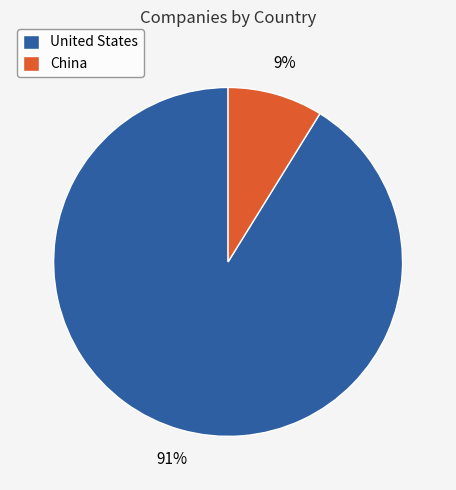

What is the majority slice?

United States